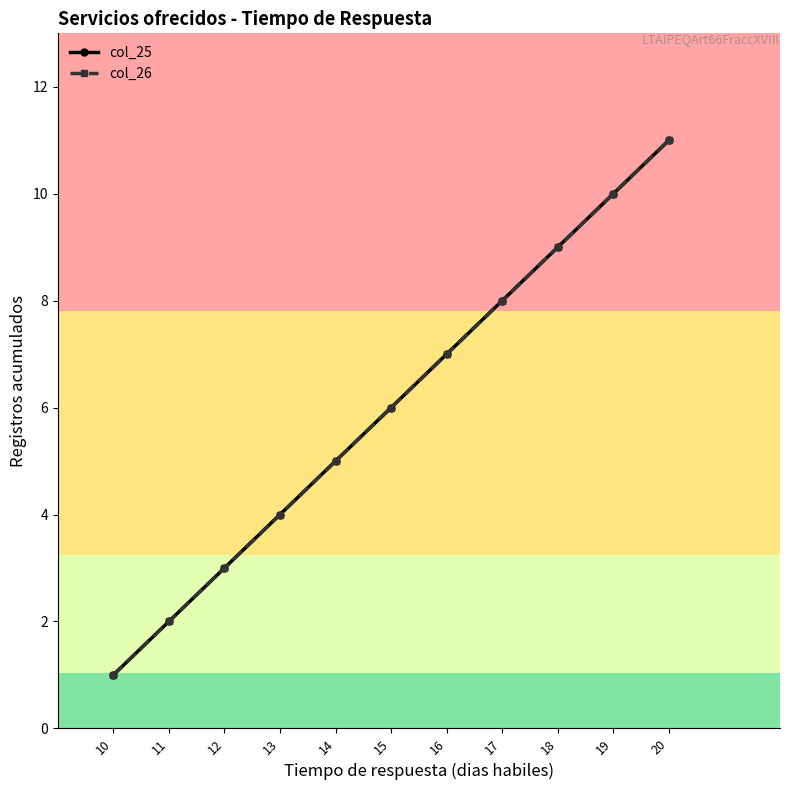

Between 11 and 14, which series saw the biggest shift?

col_25